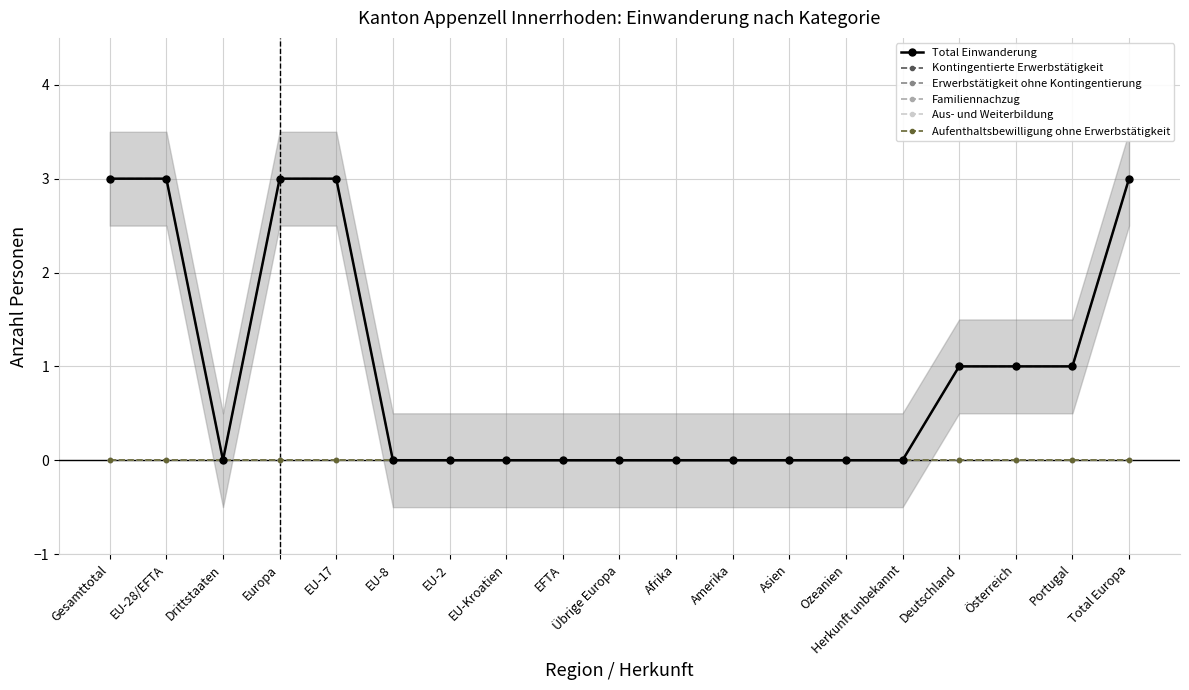

Reading left to right, transcribe all the data shown in this chart.

Total Einwanderung: Gesamttotal=3	EU-28/EFTA=3	Drittstaaten=0	Europa=3	EU-17=3	EU-8=0	EU-2=0	EU-Kroatien=0	EFTA=0	Übrige Europa=0	Afrika=0	Amerika=0	Asien=0	Ozeanien=0	Herkunft unbekannt=0	Deutschland=1	Österreich=1	Portugal=1	Total Europa=3
Kontingentierte Erwerbstätigkeit: Gesamttotal=0	EU-28/EFTA=0	Drittstaaten=0	Europa=0	EU-17=0	EU-8=0	EU-2=0	EU-Kroatien=0	EFTA=0	Übrige Europa=0	Afrika=0	Amerika=0	Asien=0	Ozeanien=0	Herkunft unbekannt=0	Deutschland=0	Österreich=0	Portugal=0	Total Europa=0
Erwerbstätigkeit ohne Kontingentierung: Gesamttotal=3	EU-28/EFTA=3	Drittstaaten=0	Europa=3	EU-17=3	EU-8=0	EU-2=0	EU-Kroatien=0	EFTA=0	Übrige Europa=0	Afrika=0	Amerika=0	Asien=0	Ozeanien=0	Herkunft unbekannt=0	Deutschland=1	Österreich=1	Portugal=1	Total Europa=3
Familiennachzug: Gesamttotal=0	EU-28/EFTA=0	Drittstaaten=0	Europa=0	EU-17=0	EU-8=0	EU-2=0	EU-Kroatien=0	EFTA=0	Übrige Europa=0	Afrika=0	Amerika=0	Asien=0	Ozeanien=0	Herkunft unbekannt=0	Deutschland=0	Österreich=0	Portugal=0	Total Europa=0
Aus- und Weiterbildung: Gesamttotal=0	EU-28/EFTA=0	Drittstaaten=0	Europa=0	EU-17=0	EU-8=0	EU-2=0	EU-Kroatien=0	EFTA=0	Übrige Europa=0	Afrika=0	Amerika=0	Asien=0	Ozeanien=0	Herkunft unbekannt=0	Deutschland=0	Österreich=0	Portugal=0	Total Europa=0
Aufenthaltsbewilligung ohne Erwerbstätigkeit: Gesamttotal=0	EU-28/EFTA=0	Drittstaaten=0	Europa=0	EU-17=0	EU-8=0	EU-2=0	EU-Kroatien=0	EFTA=0	Übrige Europa=0	Afrika=0	Amerika=0	Asien=0	Ozeanien=0	Herkunft unbekannt=0	Deutschland=0	Österreich=0	Portugal=0	Total Europa=0